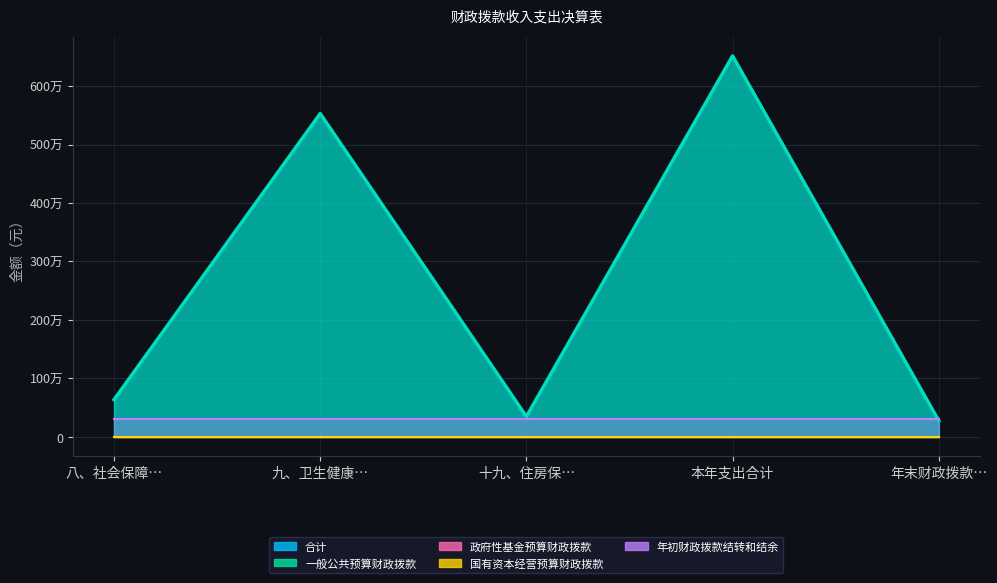

Between 九、卫生健康支出 and 八、社会保障和就业支出, which is larger?

九、卫生健康支出